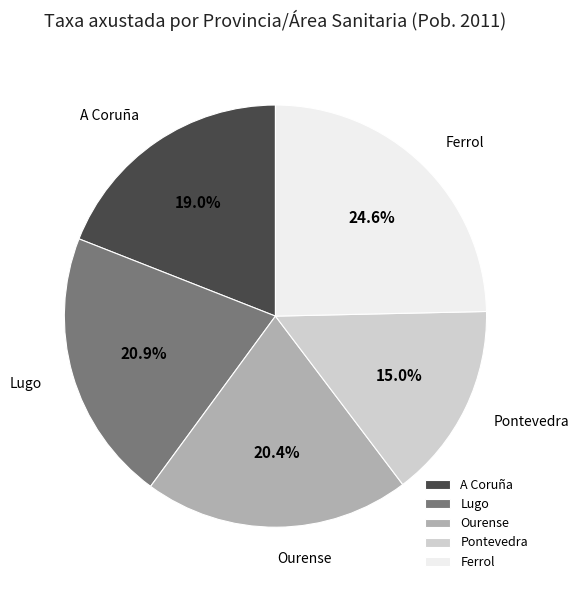

What is the ratio of the value at Ourense to the value at Ferrol?

0.8